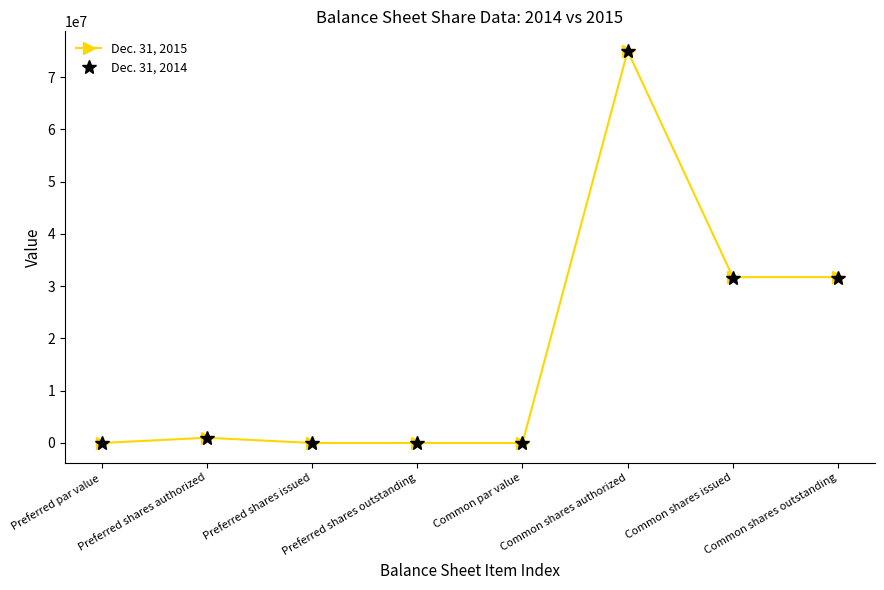

What is the total value across all series at Common shares outstanding?

63326917